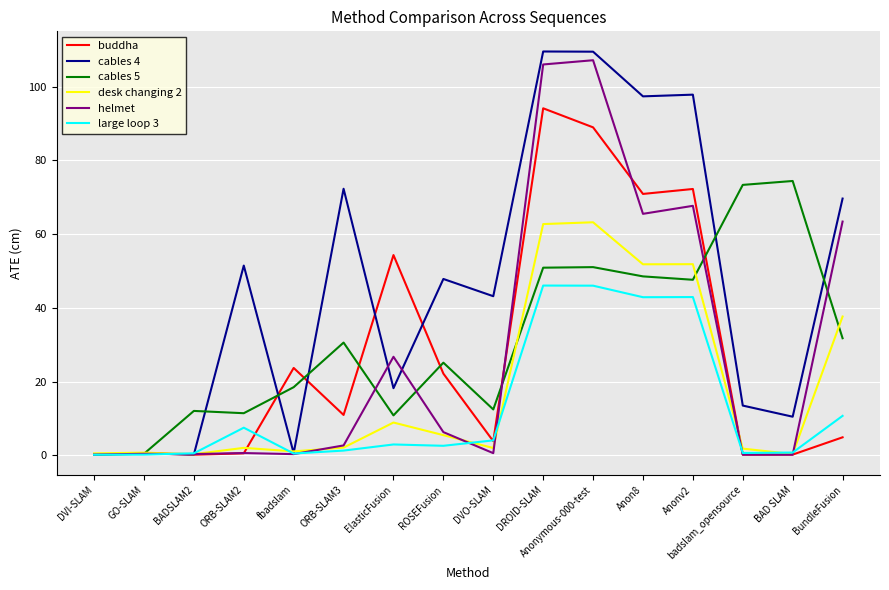

The value of cables 5 at ROSEFusion is 25.1. True or false?

True